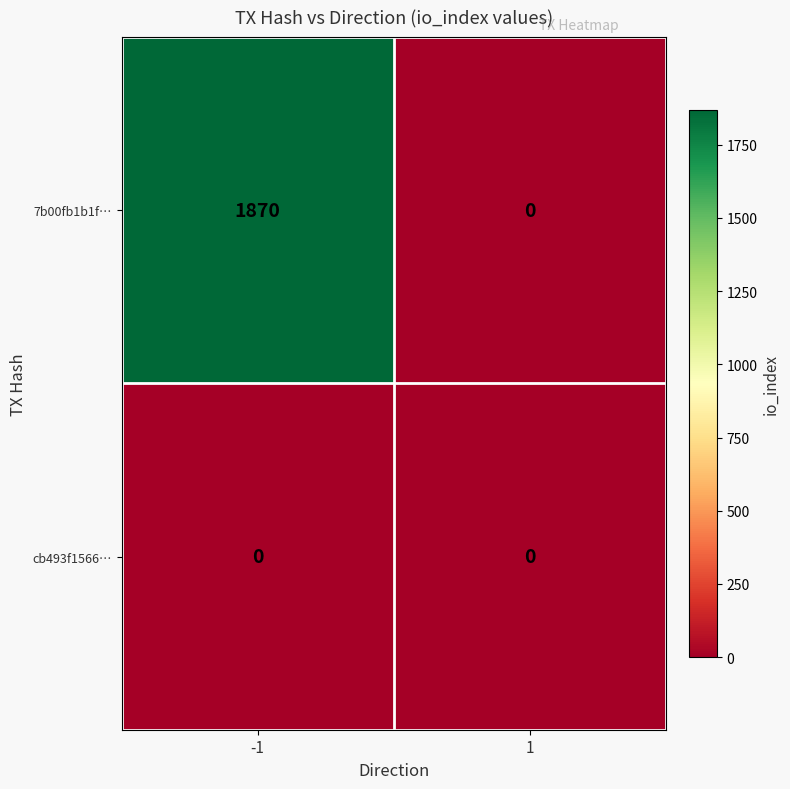

Rank the series at -1 from highest to lowest value.

7b00fb1b1f…, cb493f1566…